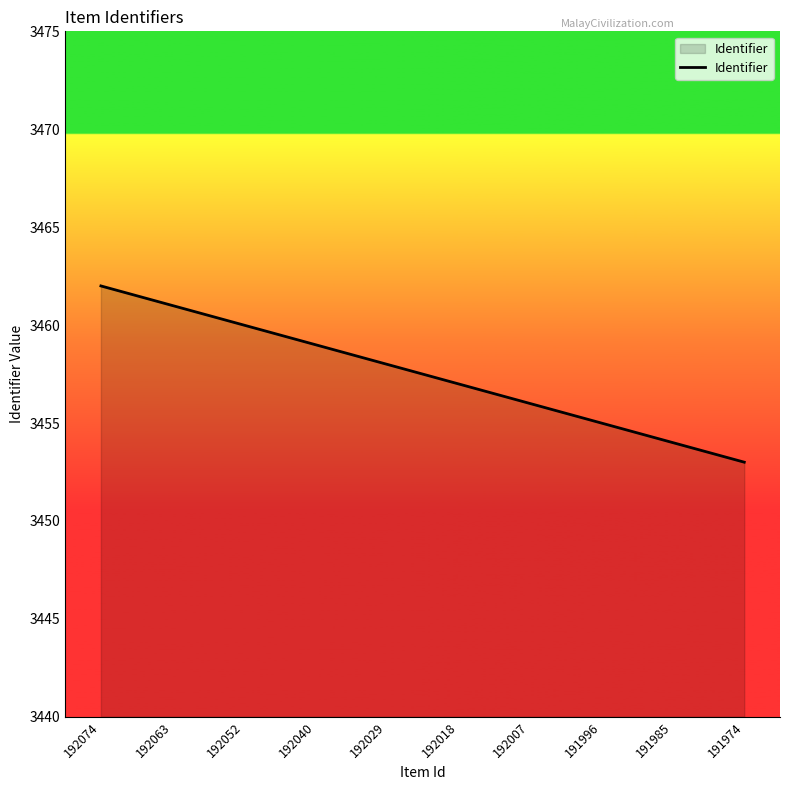

How many lines are shown in the chart?

1